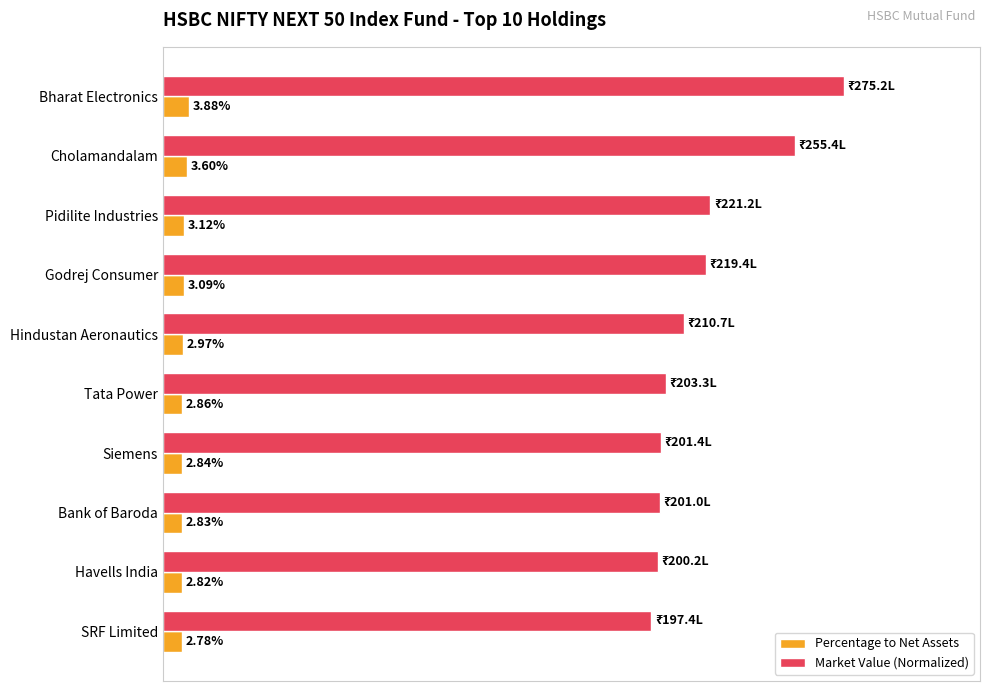

Which series has the largest range (max minus min)?

Market Value (Normalized)